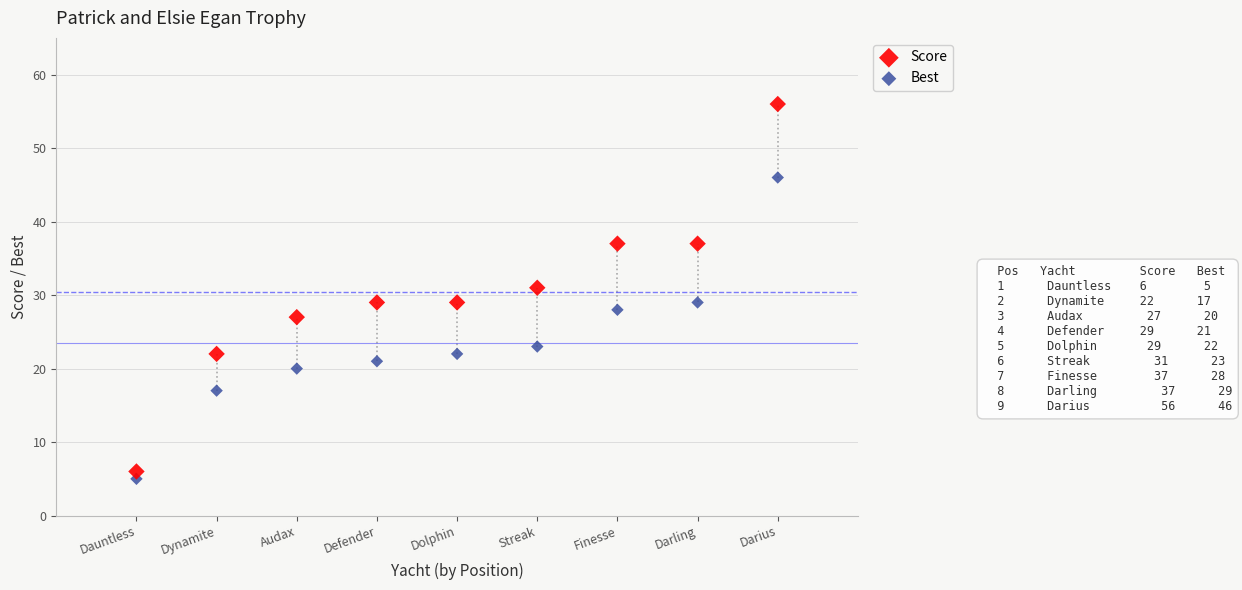

Across all data points, what is the range of Y values (max minus min)?

51